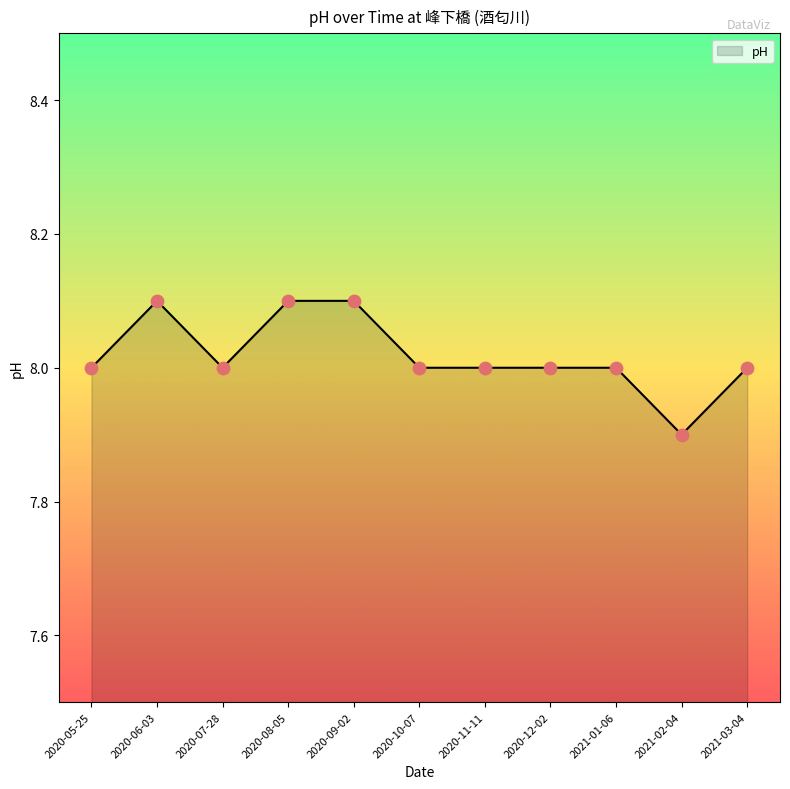

What is the ratio of the value at 2020-05-25 to the value at 2020-09-02?

1.0